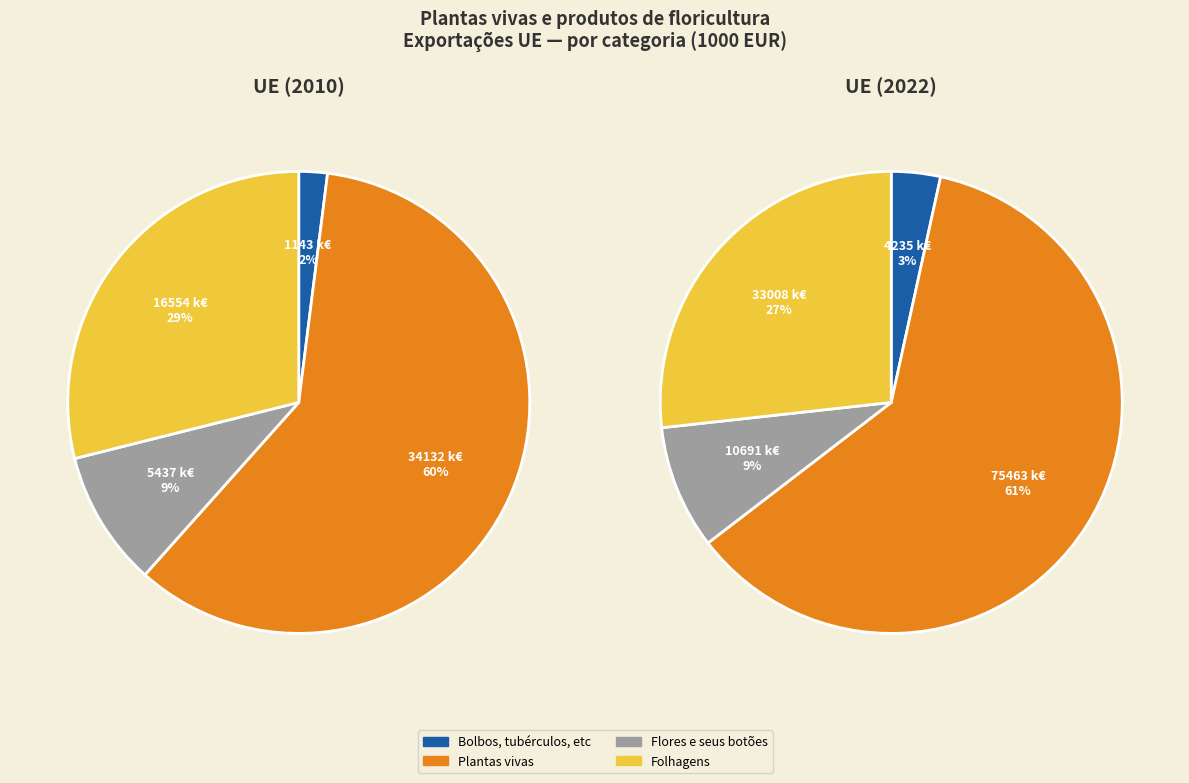

True or false: Bolbos, tubérculos, etc accounts for 3% of the total.

True